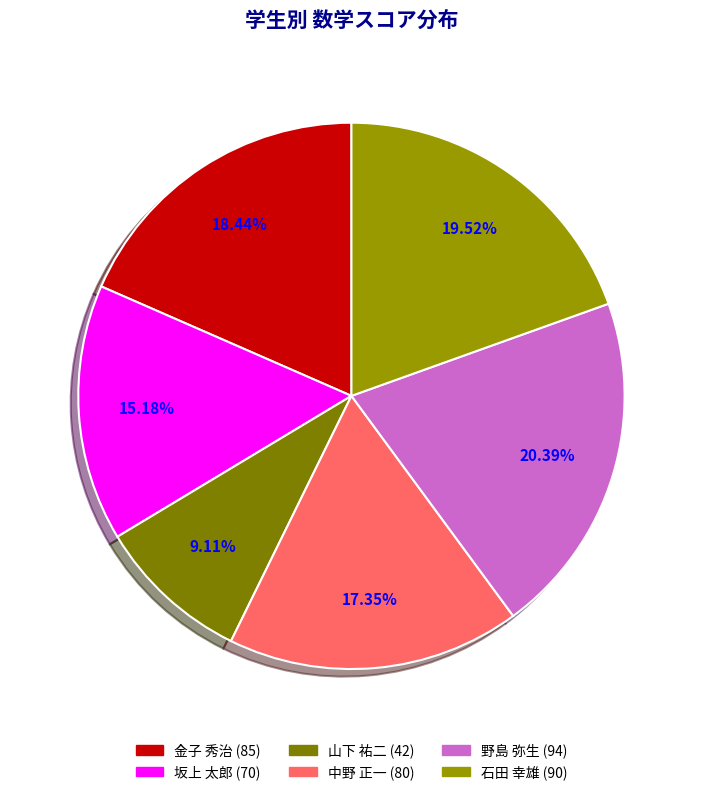

Is it true that 石田 幸雄 is 5% of the pie?

False